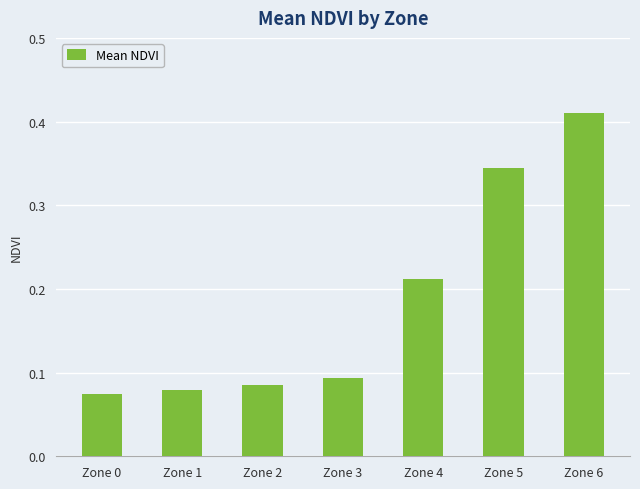

How many distinct data groups are displayed?

1